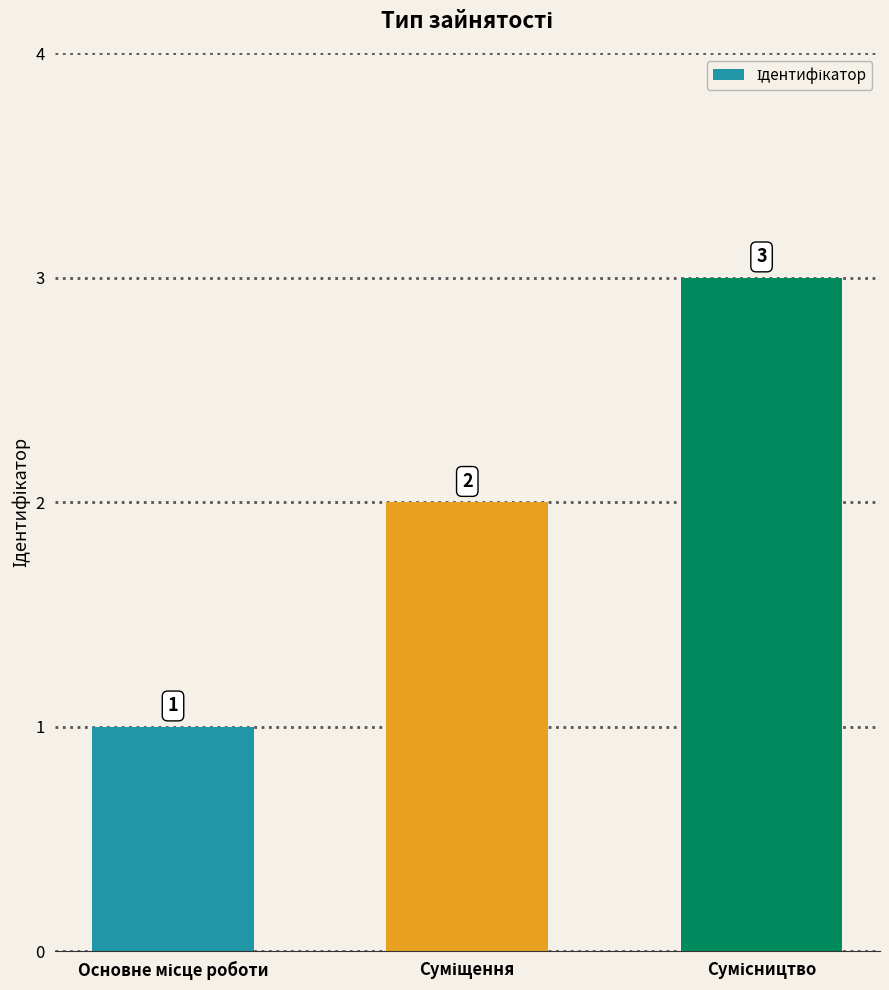

What is the maximum value shown in the chart?

3